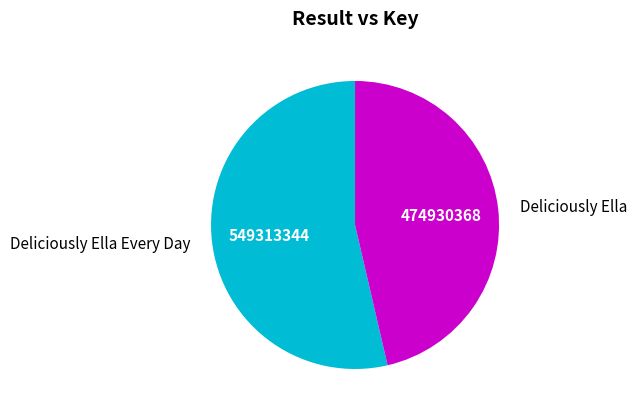

Rank the categories by value from lowest to highest.

Deliciously Ella, Deliciously Ella Every Day